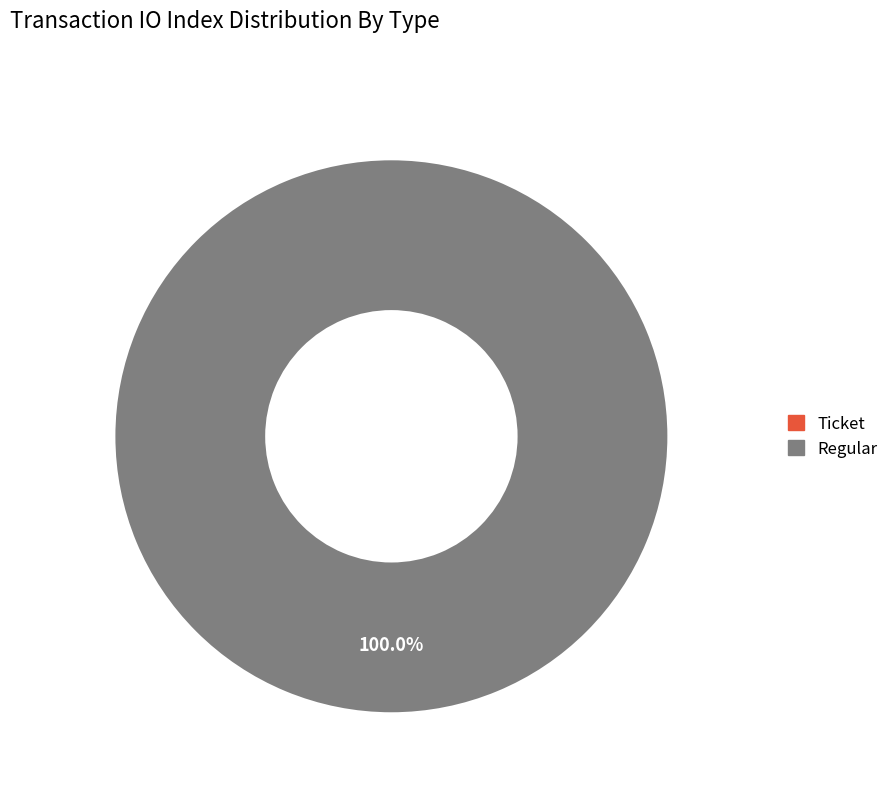

Which slice represents more than half of the pie?

Regular